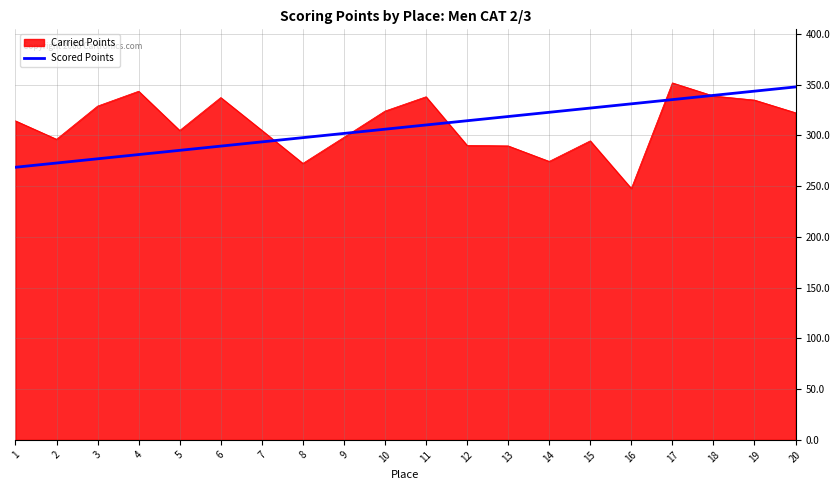

Which series has the widest spread of values?

Carried Points